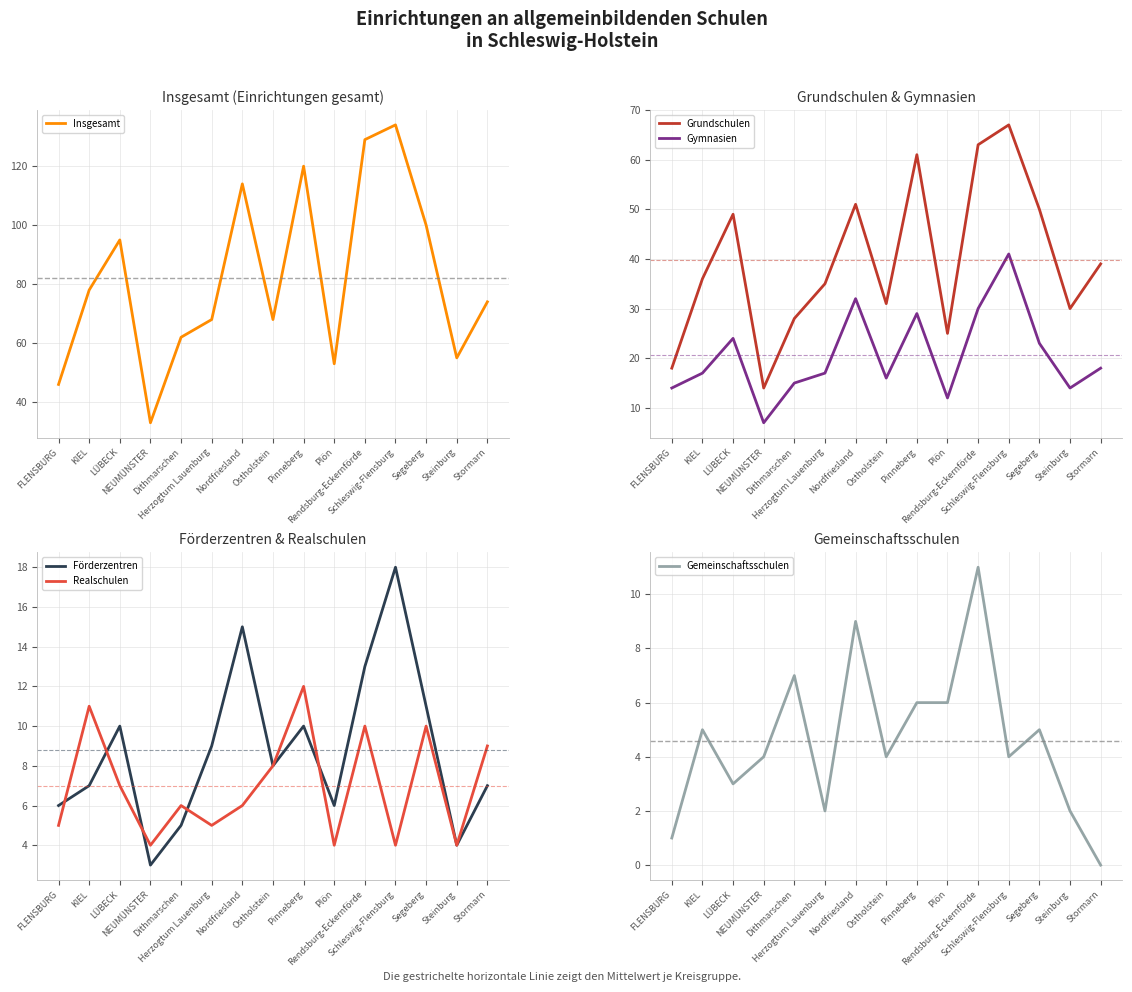

How many categories are shown in the chart?

15